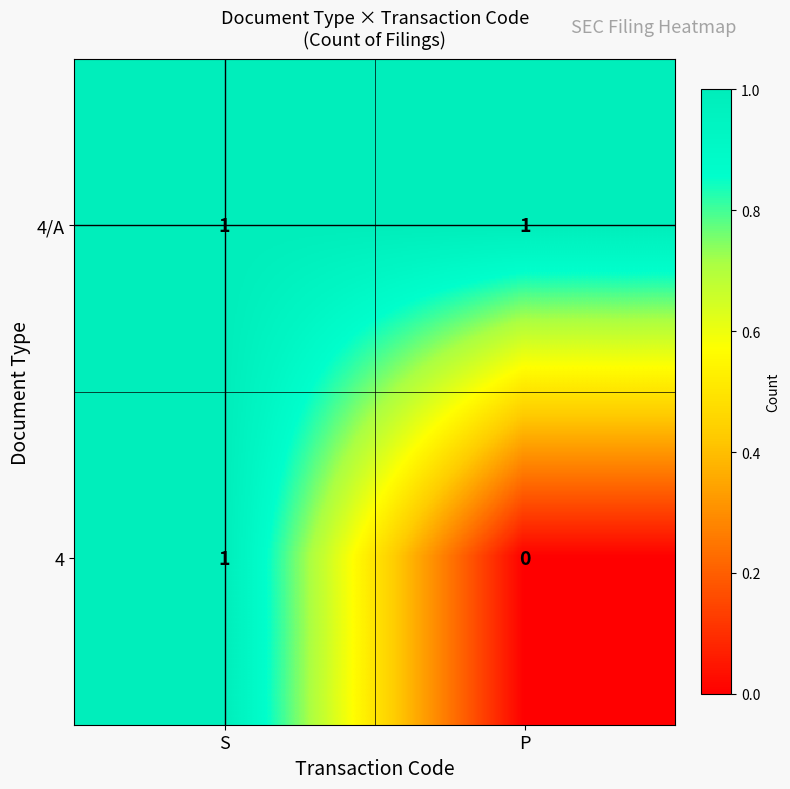

Count the number of categories in the chart.

2